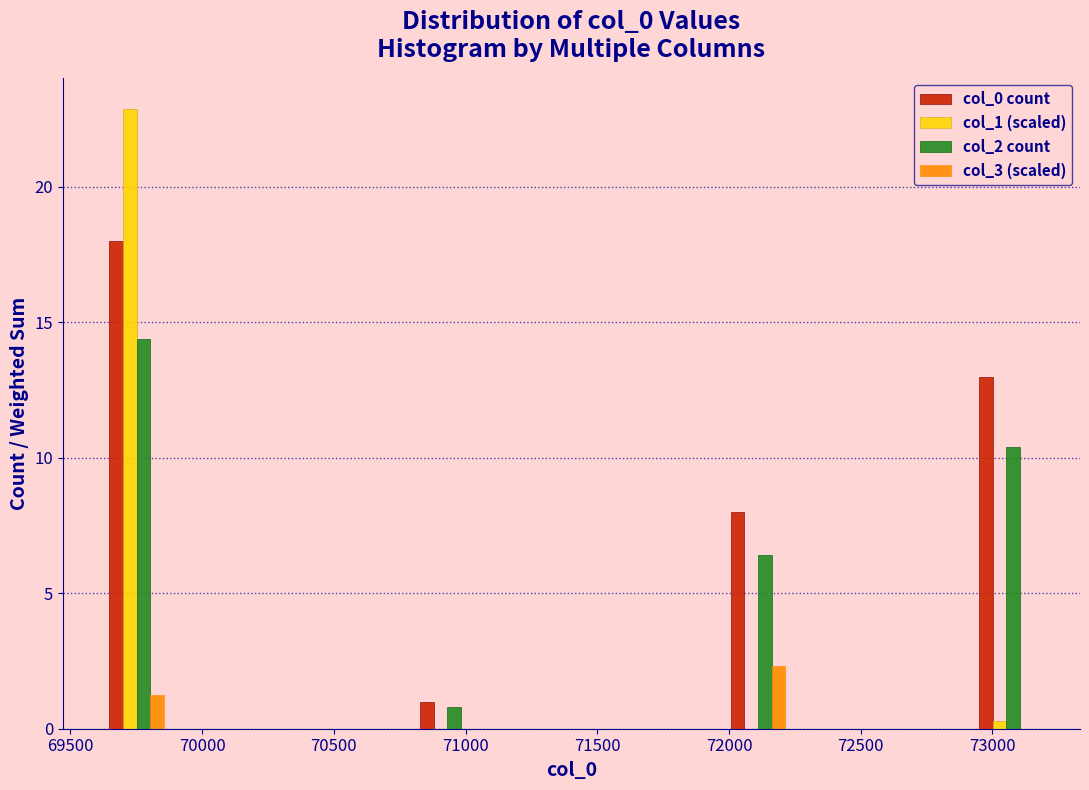

What is the height of the col_3 (scaled) bar covering 72000 to 72250 on the x-axis? Neither the bar edges nor the heights are printed on the chart, so give them approximately, as read against the axes.

2.5